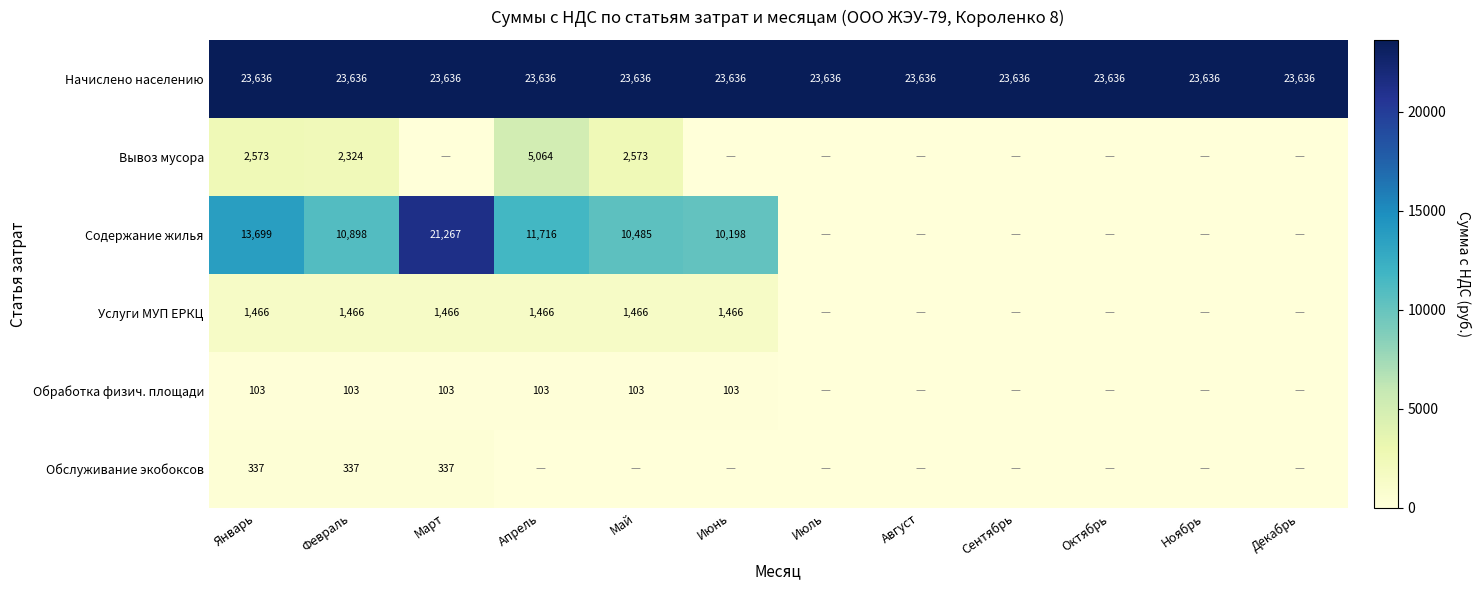

Count the number of categories in the chart.

12